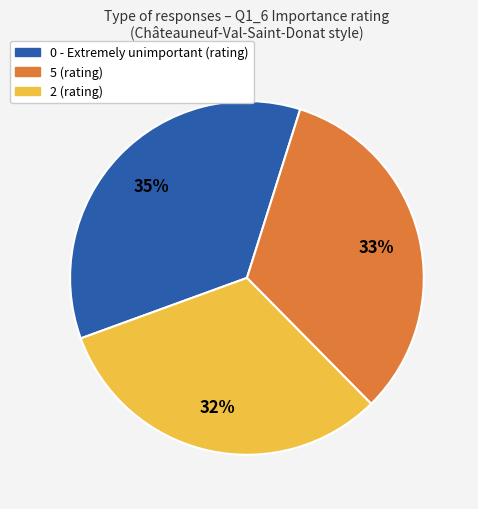

Is there a majority slice in this chart?

No